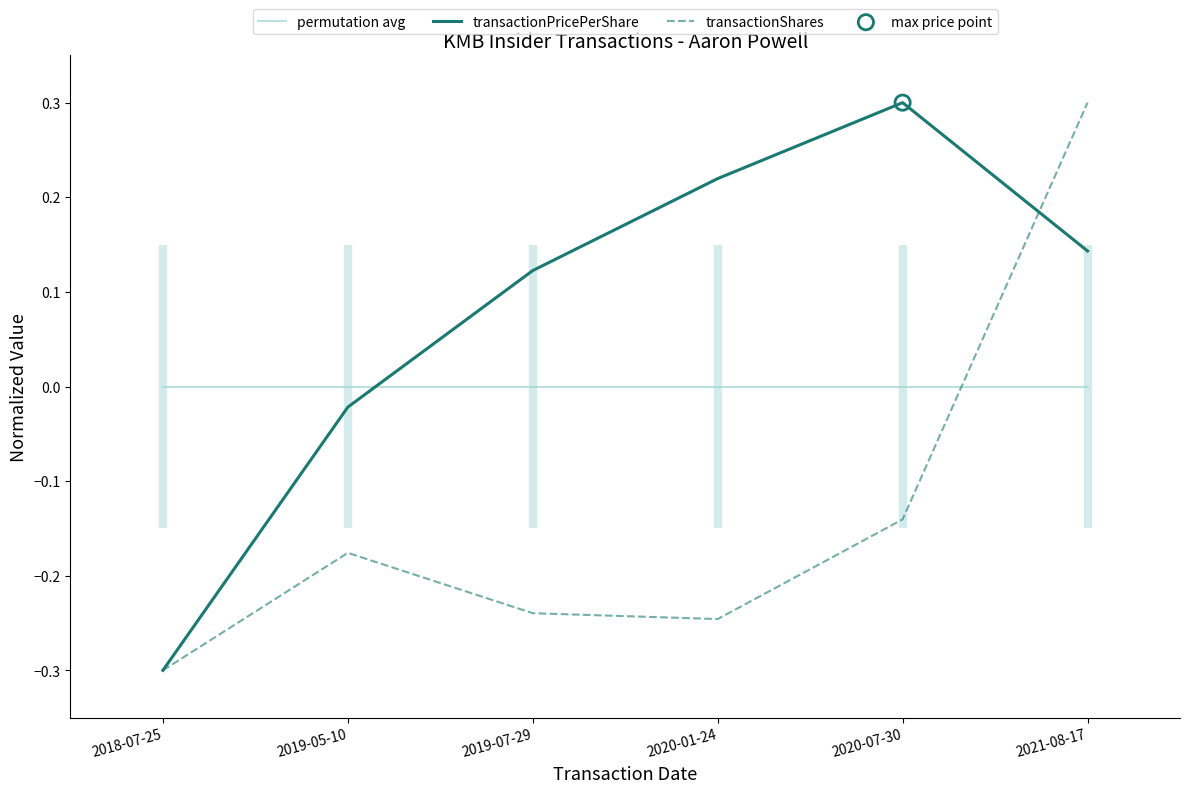

Which series has the widest spread of Y values?

transactionPricePerShare